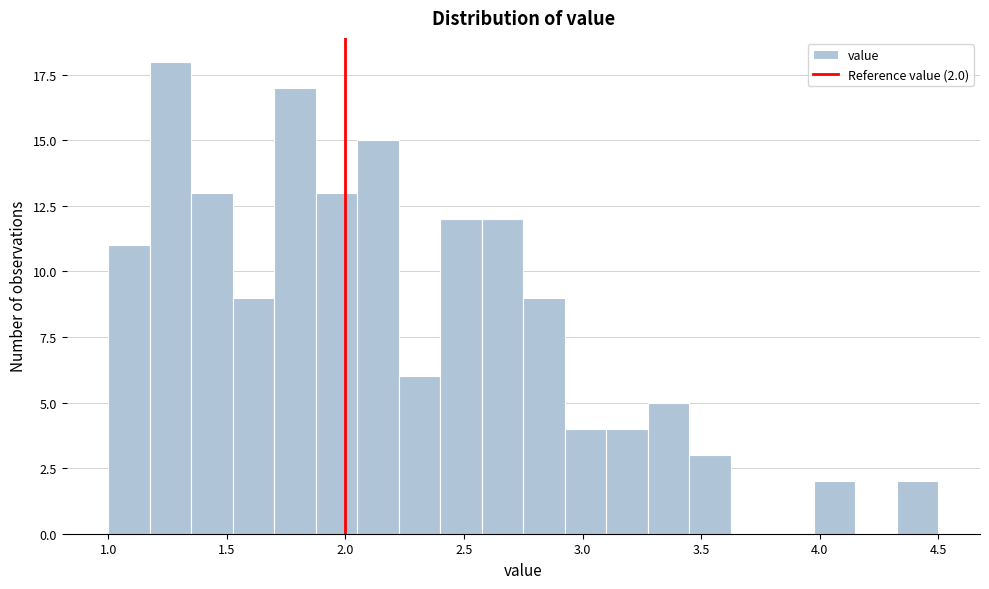

Read against the x-axis, roughly where is the centre of the tallest bar?

1.25